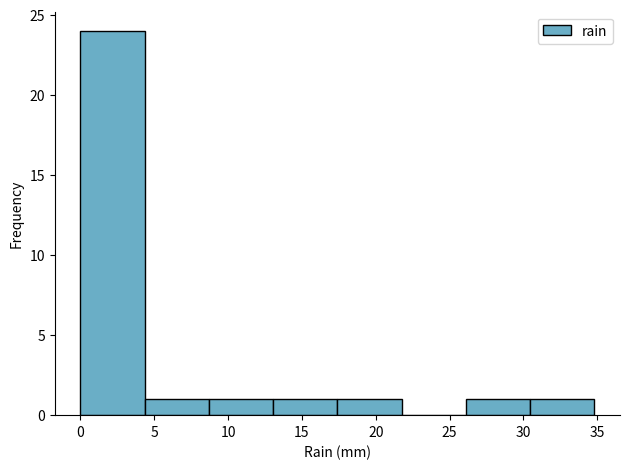

Which range on the x-axis has the tallest bar?

0.00 to 4.35